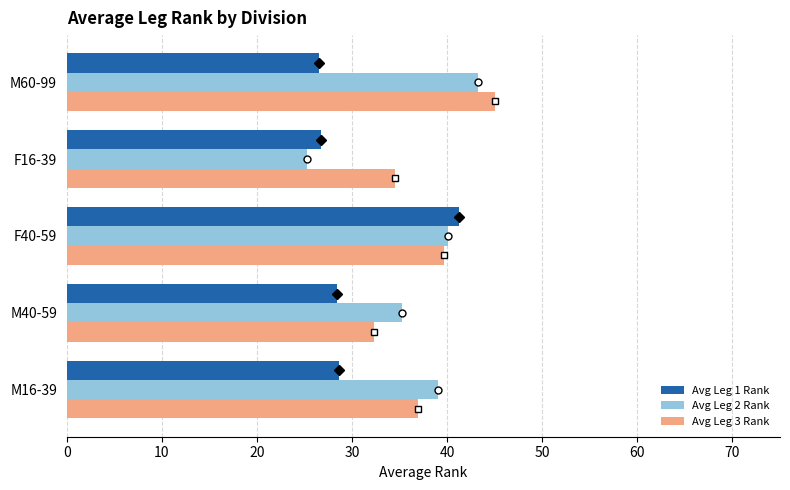

What is the average value of the Avg Leg 1 Rank series?

30.3